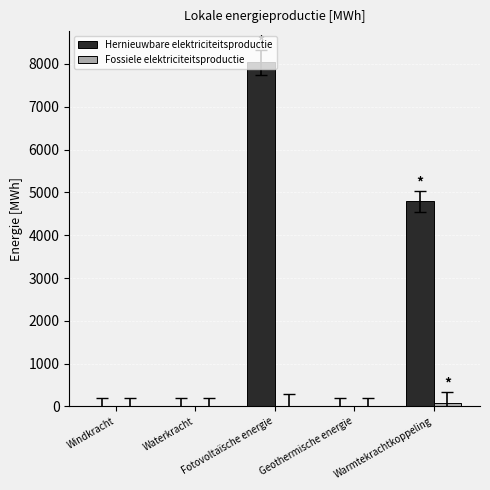

What is the maximum value shown in the chart?

8036.4